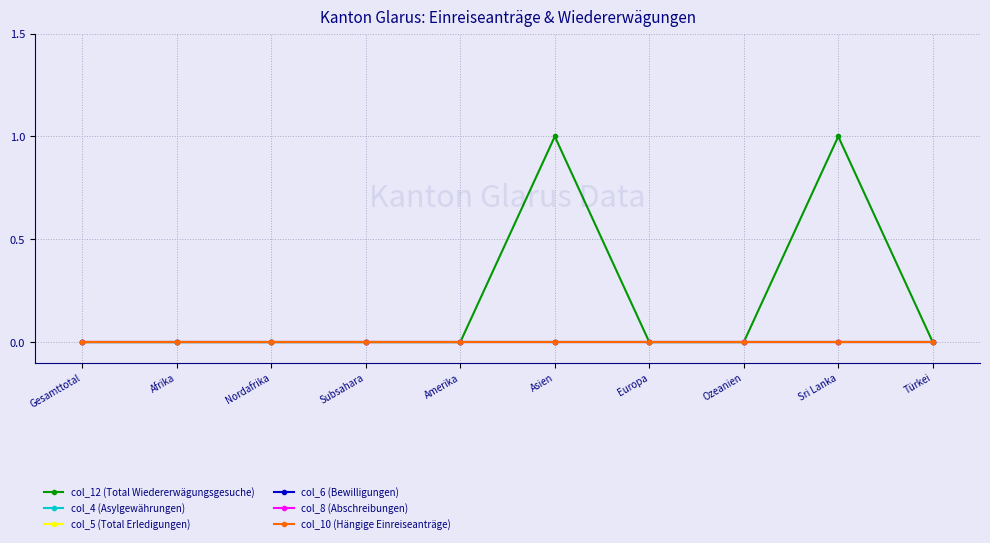

What is the approximate value of col_12 (Total Wiedererwägungsgesuche) at Asien?

1